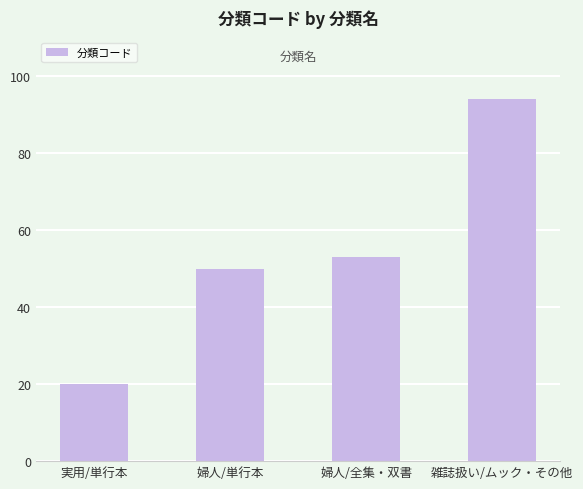

What is the label of the 3rd bar from the right?

婦人/単行本